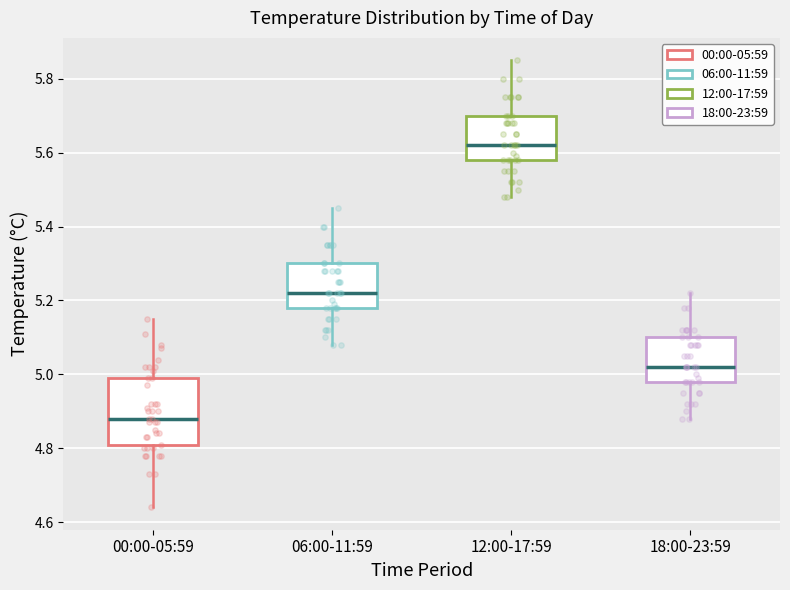

Where does the lower whisker of the box for 12:00-17:59 end on the y-axis? The values are not printed on the chart, so give them approximately, as read against the axis.

5.48